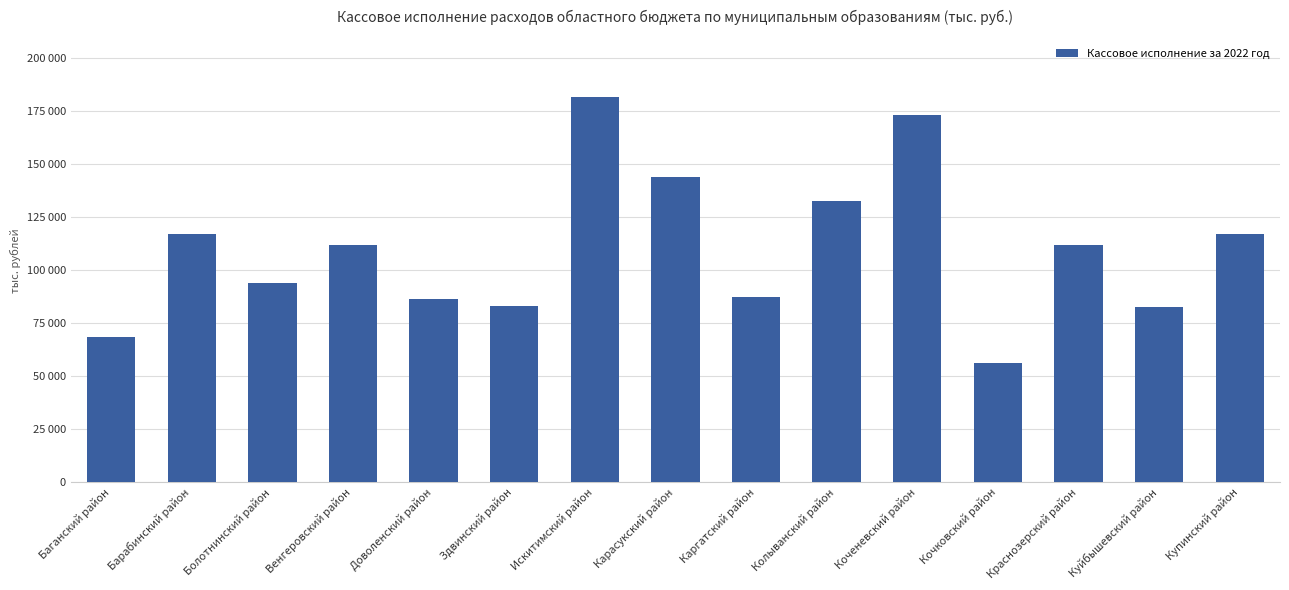

List the labels in order of value, largest first.

Искитимский район, Коченевский район, Карасукский район, Колыванский район, Купинский район, Барабинский район, Краснозерский район, Венгеровский район, Болотнинский район, Каргатский район, Доволенский район, Здвинский район, Куйбышевский район, Баганский район, Кочковский район